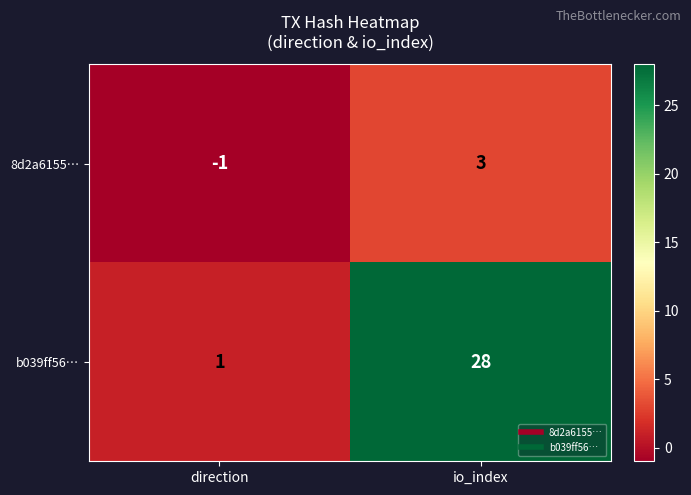

The value of 8d2a6155… at direction is -2. True or false?

False